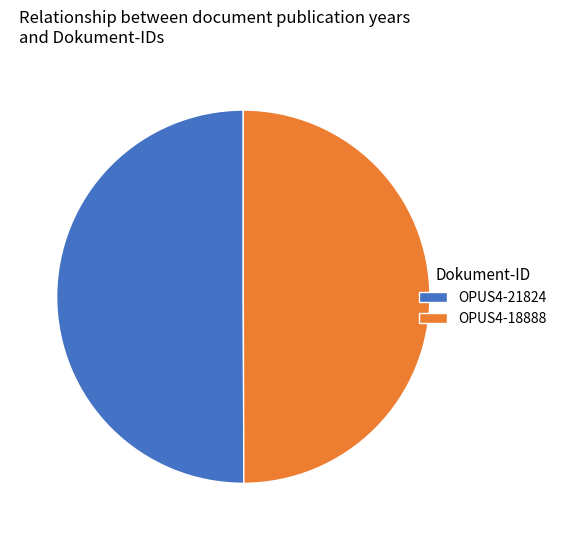

How many slices are in this pie chart?

2